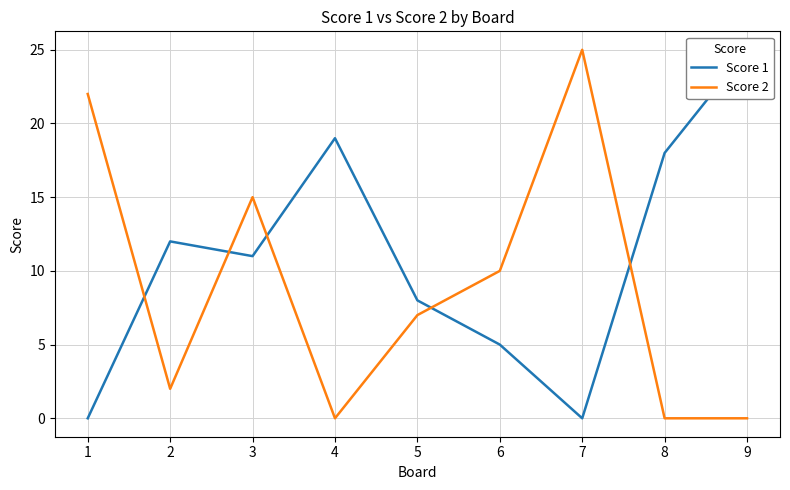

Reading right to left, list all the values displayed in this chart.

Score 1: 9=25	8=18	7=0	6=5	5=8	4=19	3=11	2=12	1=0
Score 2: 9=0	8=0	7=25	6=10	5=7	4=0	3=15	2=2	1=22